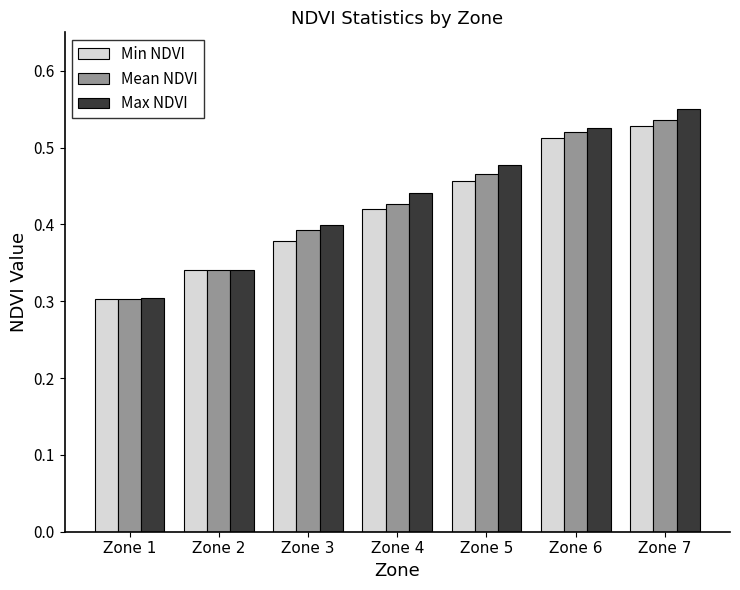

At which category does the chart reach its minimum across all series?

Zone 1